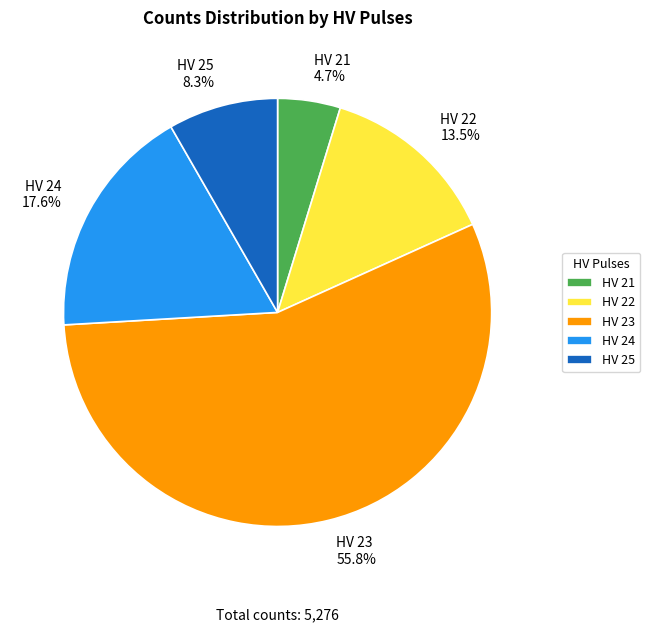

Rank the categories by value from highest to lowest.

HV 23, HV 24, HV 22, HV 25, HV 21